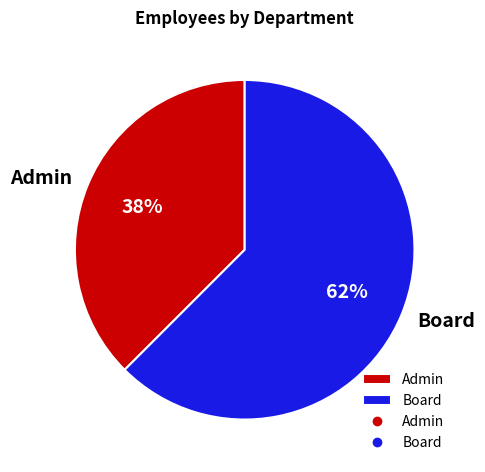

Is there any slice that represents more than half of the pie?

Yes